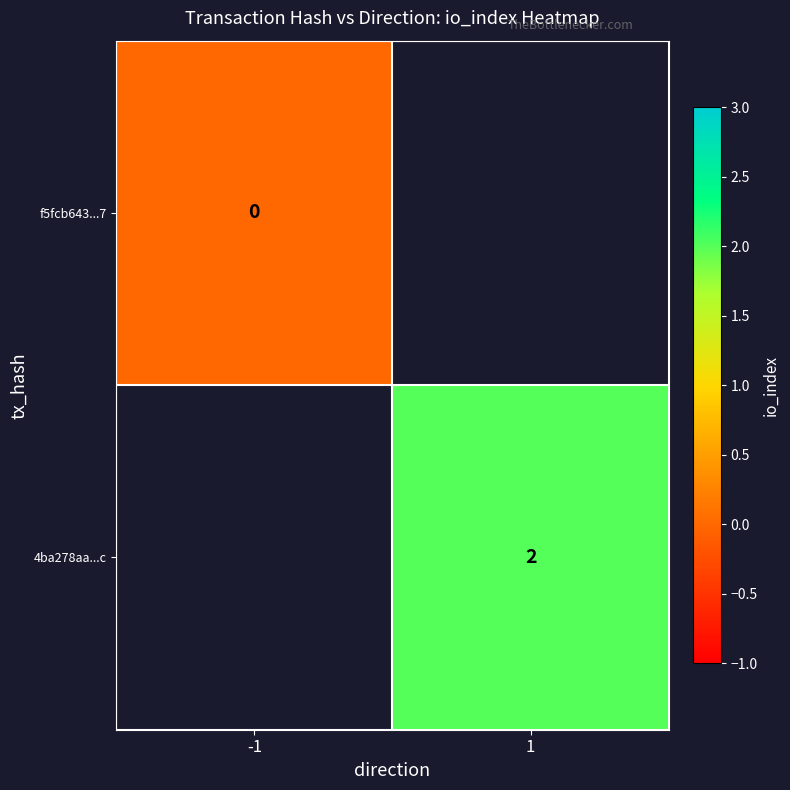

Between -1 and 1, which is larger?

1